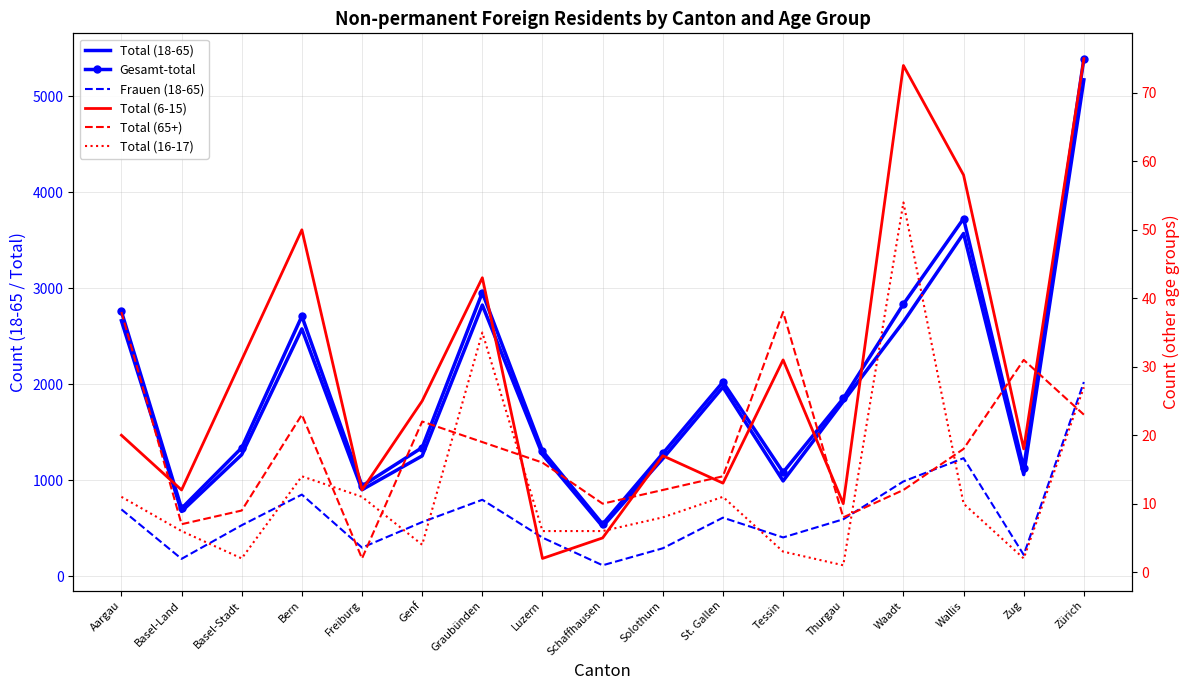

What is the minimum value for Total (16-17)?

1